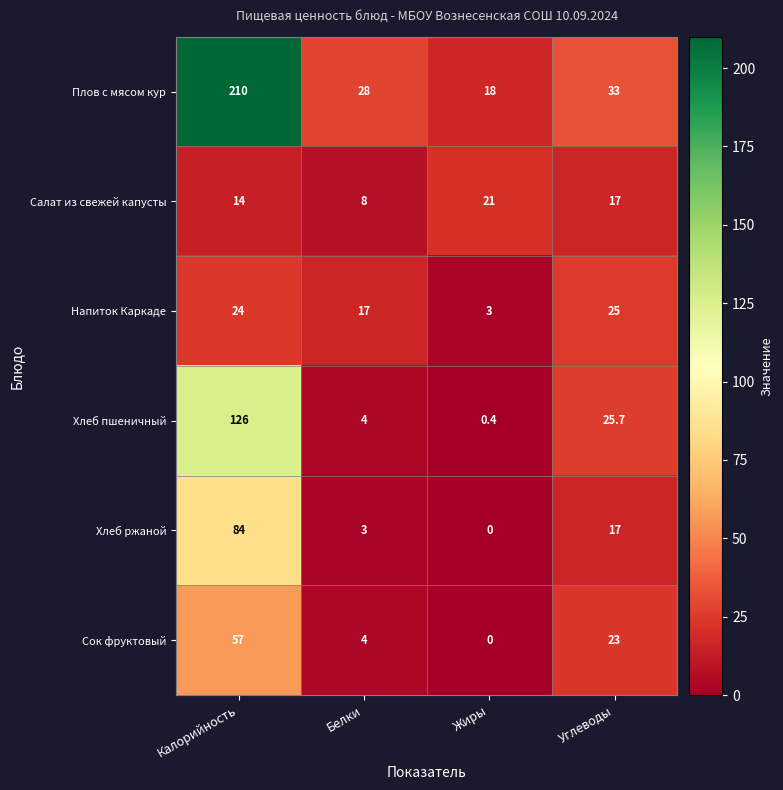

True or false: Сок фруктовый has a value of 79.0 at Калорийность.

False